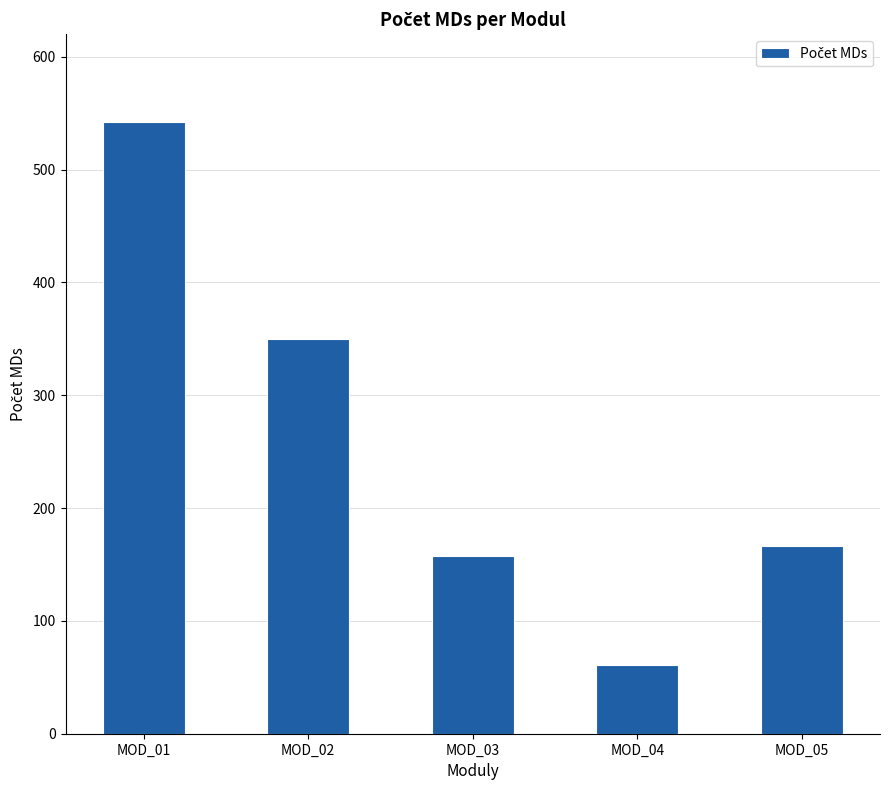

What is the change in value from MOD_04 to MOD_05?

+104.9